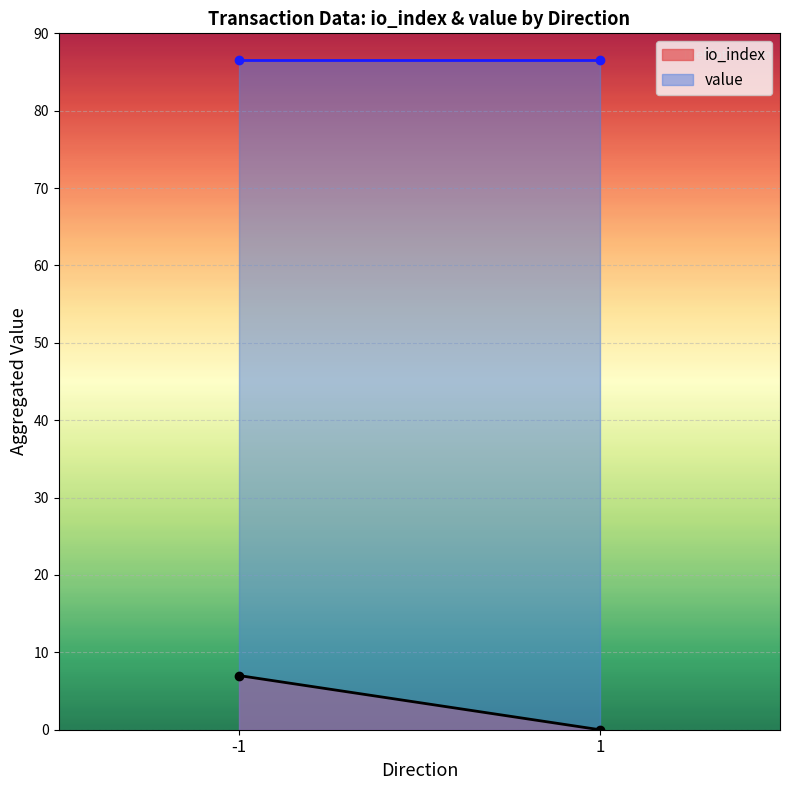

At which category does value reach its first local peak?

1